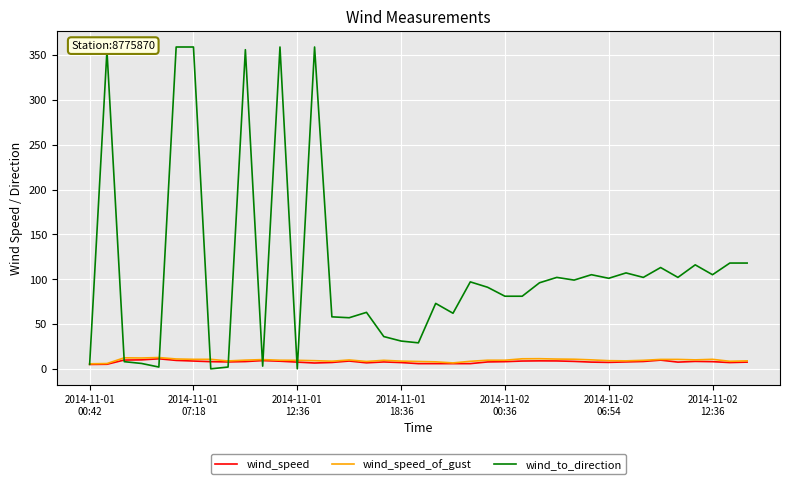

True or false: wind_speed and wind_speed_of_gust cross at least once.

False